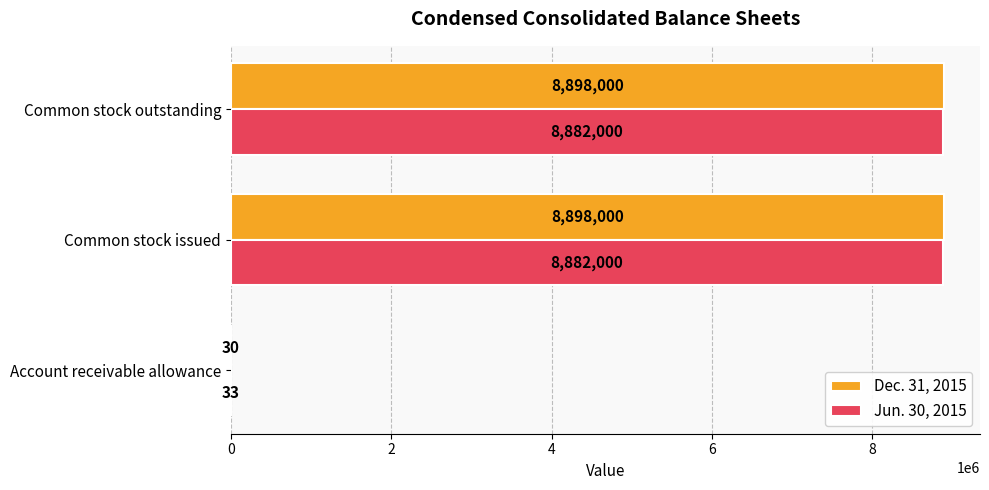

Read the Dec. 31, 2015 value at Common stock outstanding.

8898000